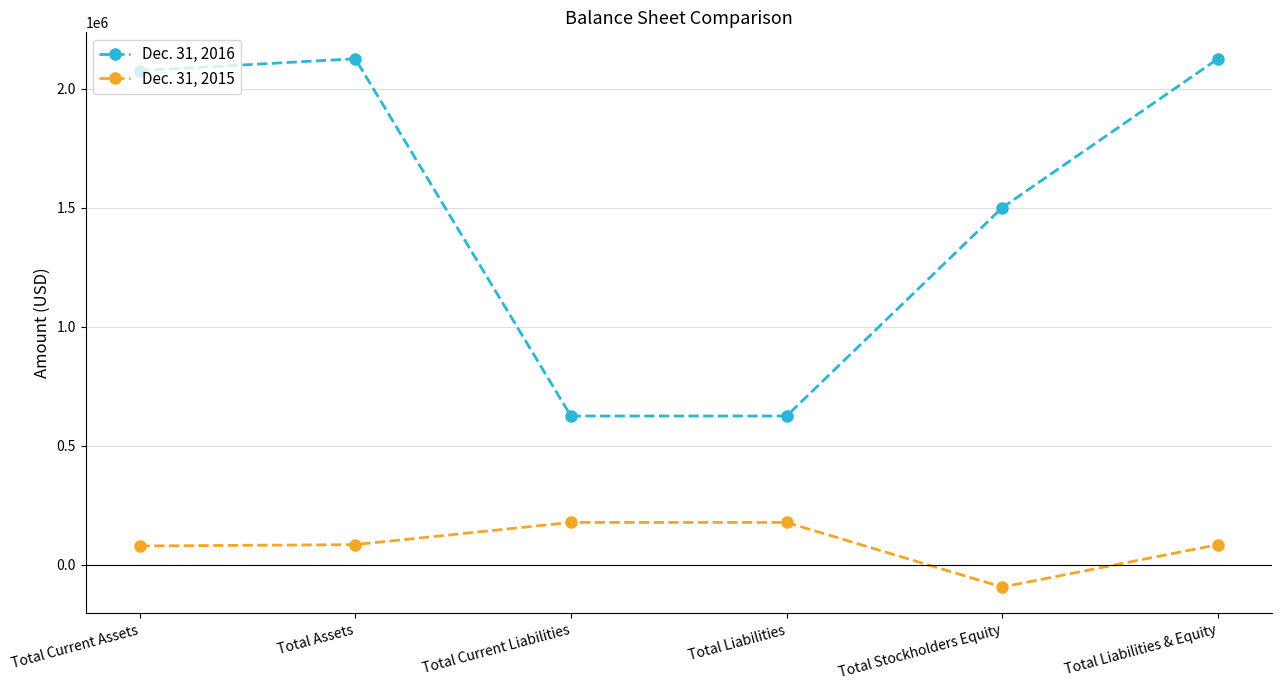

Which label corresponds to the smallest value in the chart?

Total Stockholders Equity